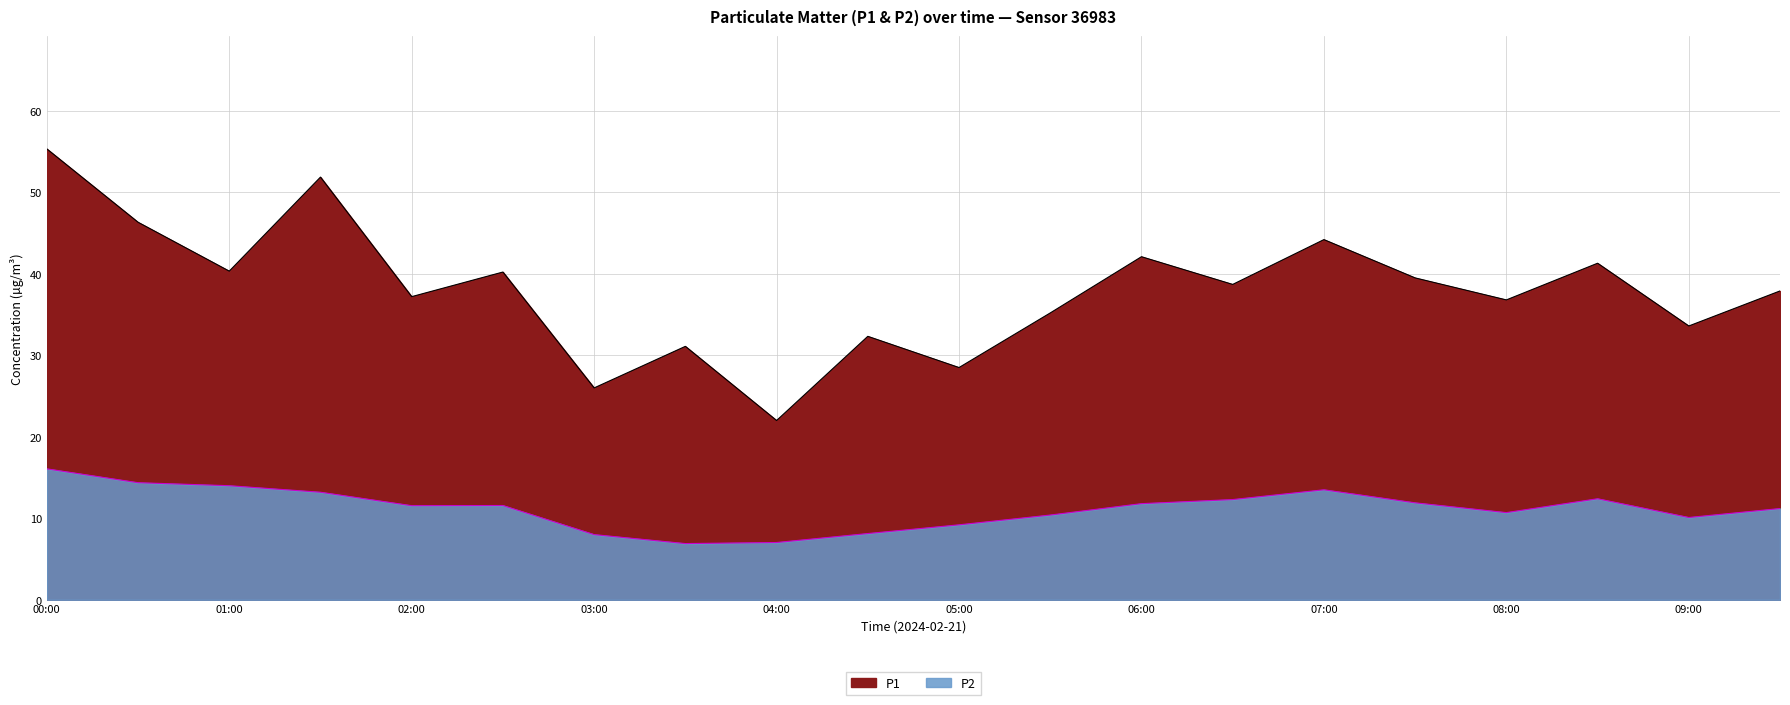

What is the greatest value displayed?

55.3